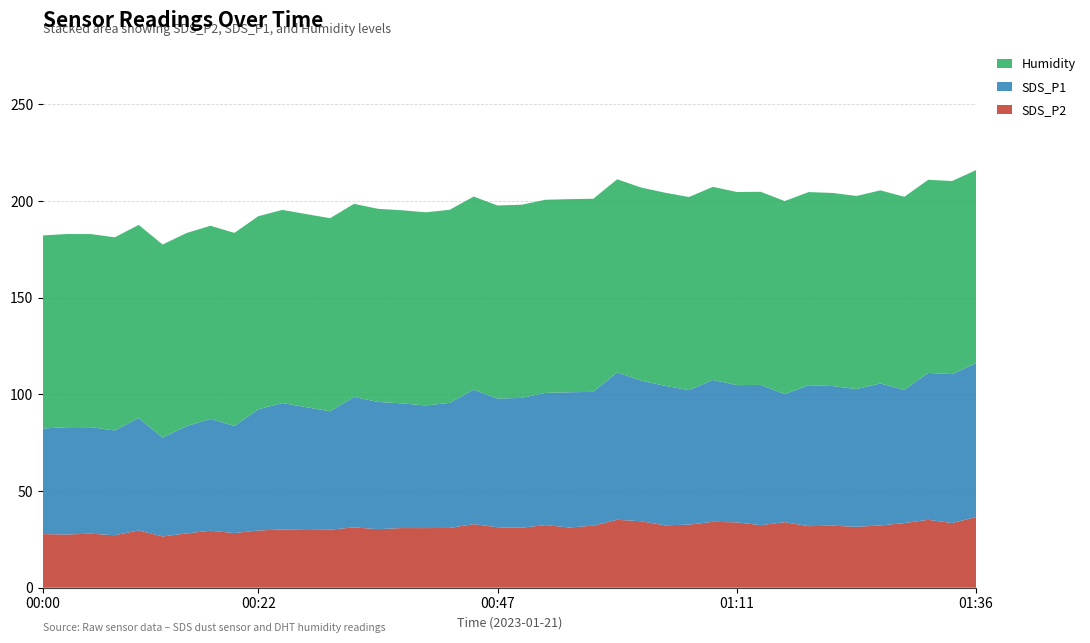

Reading right to left, transcribe all the data shown in this chart.

SDS_P2: 01:36=36.6	01:33=33.5	01:31=35.1	01:29=33.4	01:26=32.2	01:24=31.5	01:21=32.1	01:19=31.8	01:16=33.9	01:14=32.4	01:11=33.8	01:09=34.1	01:06=32.6	01:04=32.2	01:02=34.4	00:59=35.1	00:57=32.1	00:54=31.1	00:52=32.4	00:49=31.0	00:47=31.3	00:44=32.9	00:42=30.9	00:39=30.8	00:37=30.9	00:35=30.3	00:32=31.2	00:30=30.0	00:27=29.9	00:25=30.1	00:22=29.6	00:20=28.3	00:17=29.5	00:15=28.1	00:12=26.5	00:10=29.6	00:07=27.1	00:05=27.9	00:02=27.5	00:00=27.7
SDS_P1: 01:36=79.5	01:33=77.0	01:31=76.0	01:29=68.9	01:26=73.5	01:24=71.2	01:21=72.2	01:19=72.9	01:16=66.2	01:14=72.5	01:11=71.0	01:09=73.4	01:06=69.6	01:04=72.2	01:02=72.7	00:59=76.2	00:57=69.2	00:54=70.0	00:52=68.4	00:49=67.2	00:47=66.5	00:44=69.5	00:42=64.7	00:39=63.5	00:37=64.5	00:35=65.8	00:32=67.5	00:30=61.2	00:27=63.5	00:25=65.4	00:22=62.7	00:20=55.4	00:17=57.9	00:15=55.5	00:12=51.1	00:10=58.2	00:07=54.2	00:05=55.1	00:02=55.5	00:00=54.6
Humidity: 01:36=99.9	01:33=99.9	01:31=99.9	01:29=99.9	01:26=99.9	01:24=99.9	01:21=99.9	01:19=99.9	01:16=99.9	01:14=99.9	01:11=99.9	01:09=99.9	01:06=99.9	01:04=99.9	01:02=99.9	00:59=99.9	00:57=99.9	00:54=99.9	00:52=99.9	00:49=99.9	00:47=99.9	00:44=99.9	00:42=99.9	00:39=99.9	00:37=99.9	00:35=99.9	00:32=99.9	00:30=99.9	00:27=99.9	00:25=99.9	00:22=99.9	00:20=99.9	00:17=99.9	00:15=99.9	00:12=99.9	00:10=99.9	00:07=99.9	00:05=99.9	00:02=99.9	00:00=99.9